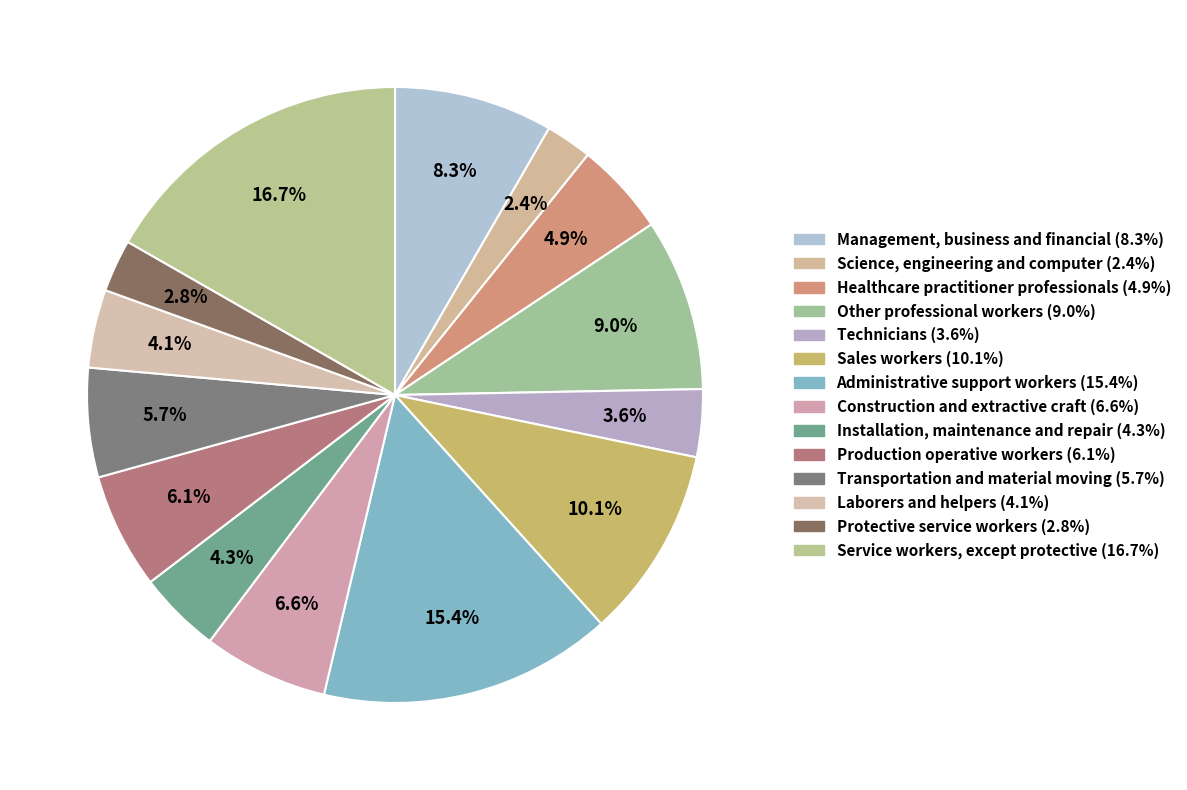

To the nearest percent, what is the difference between the Construction and extractive craft and Installation, maintenance and repair slice percentages?

2%